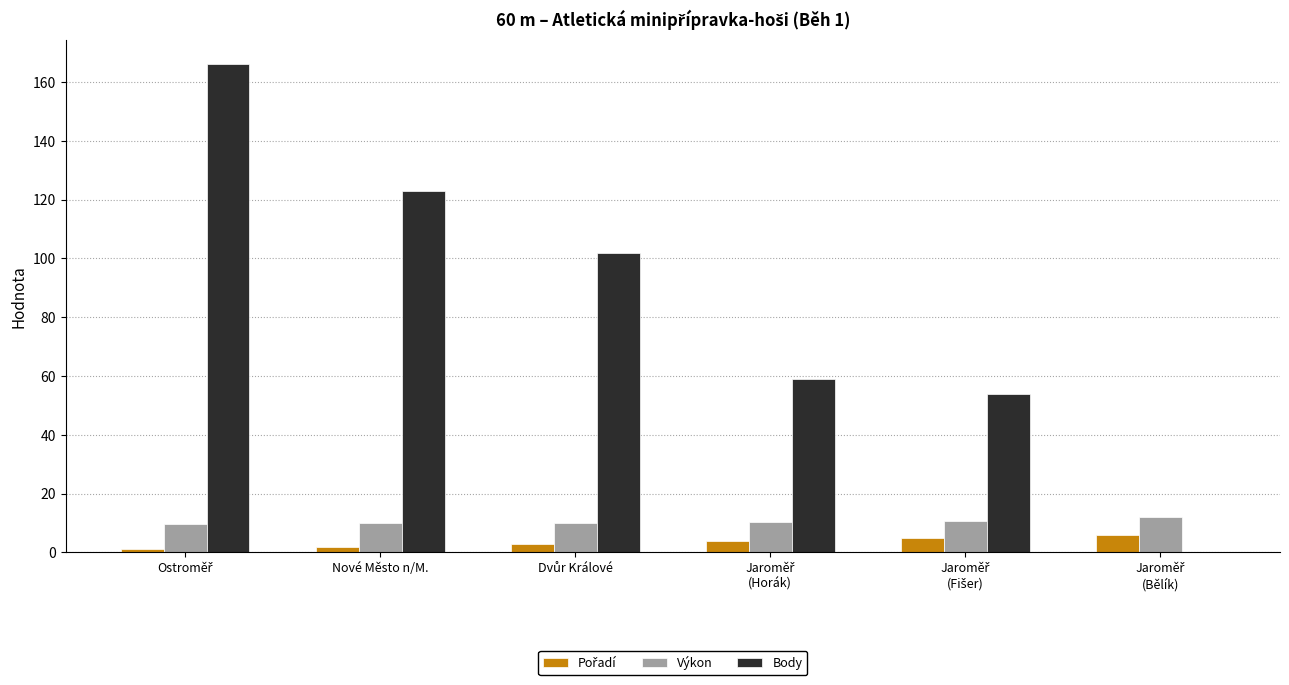

Which series has the largest total across all categories?

Body